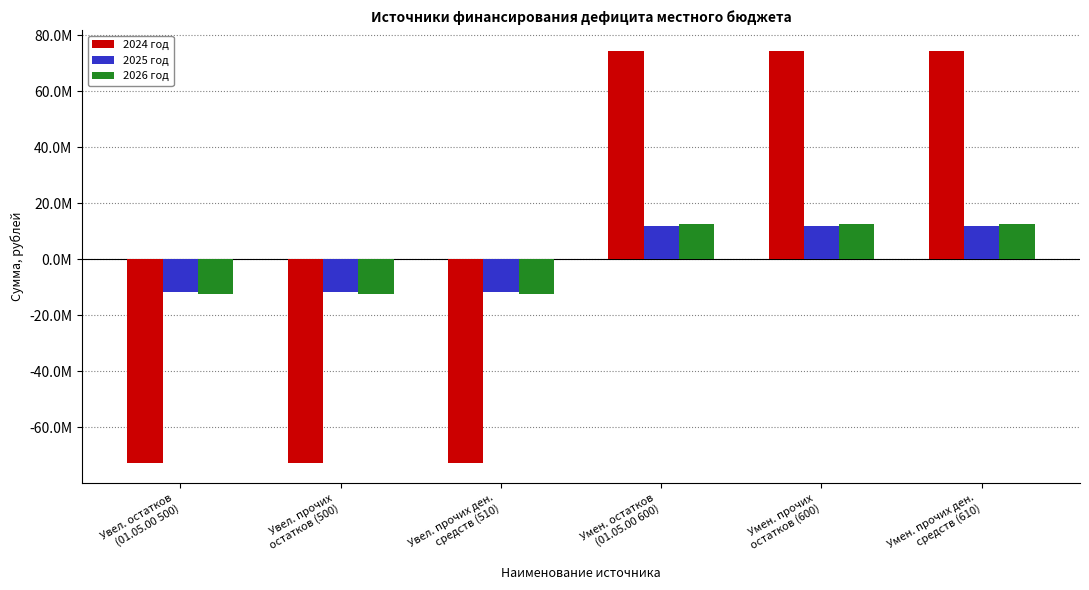

What is the label of the 1st bar from the right?

Умен. прочих ден.
средств (610)